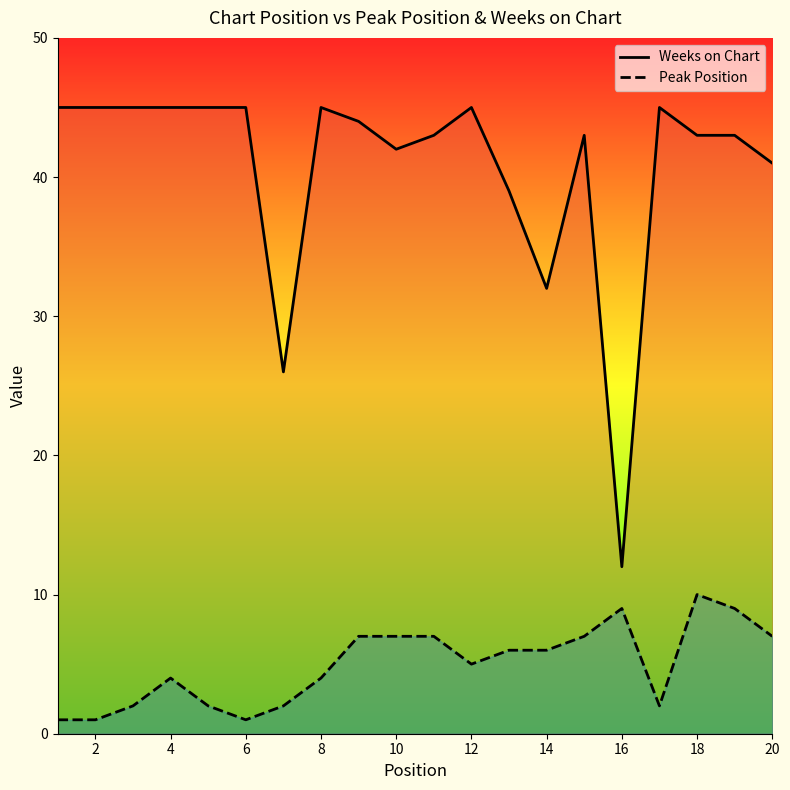

How many data points does each series have?

20